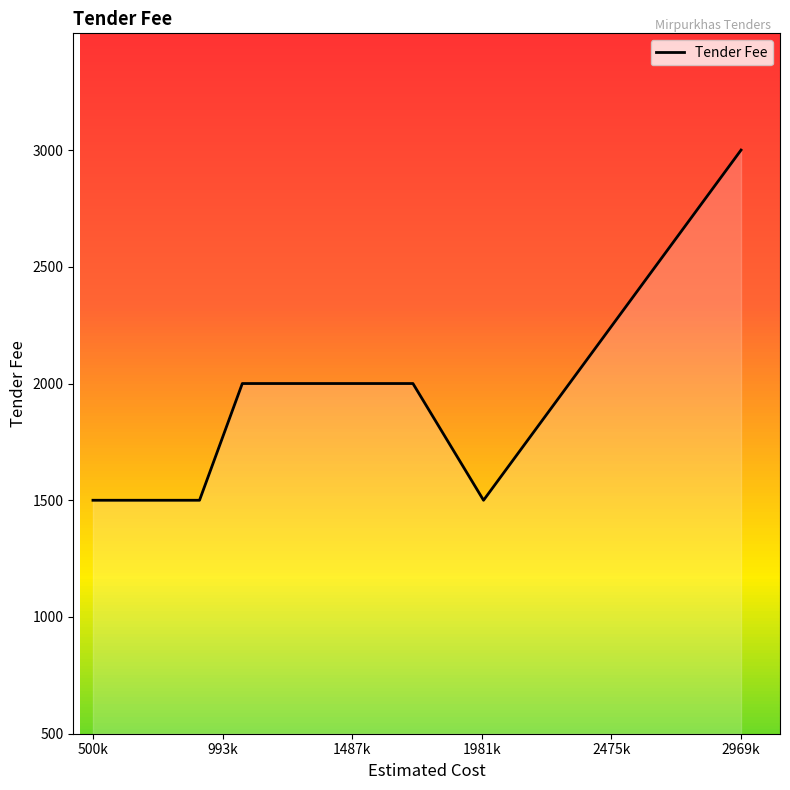

True or false: the data shows 1500 at 1981k.

True